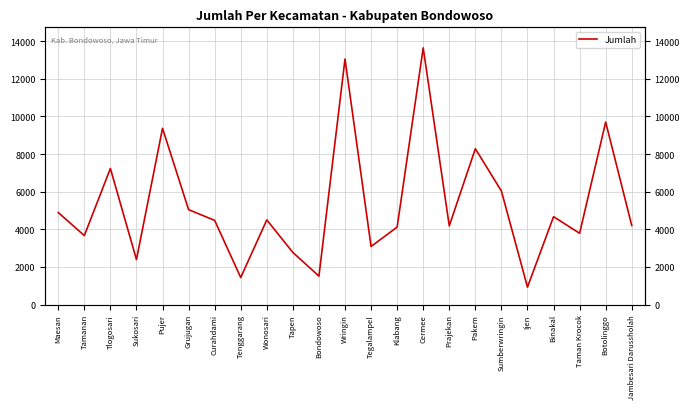

What is the smallest value displayed?

924